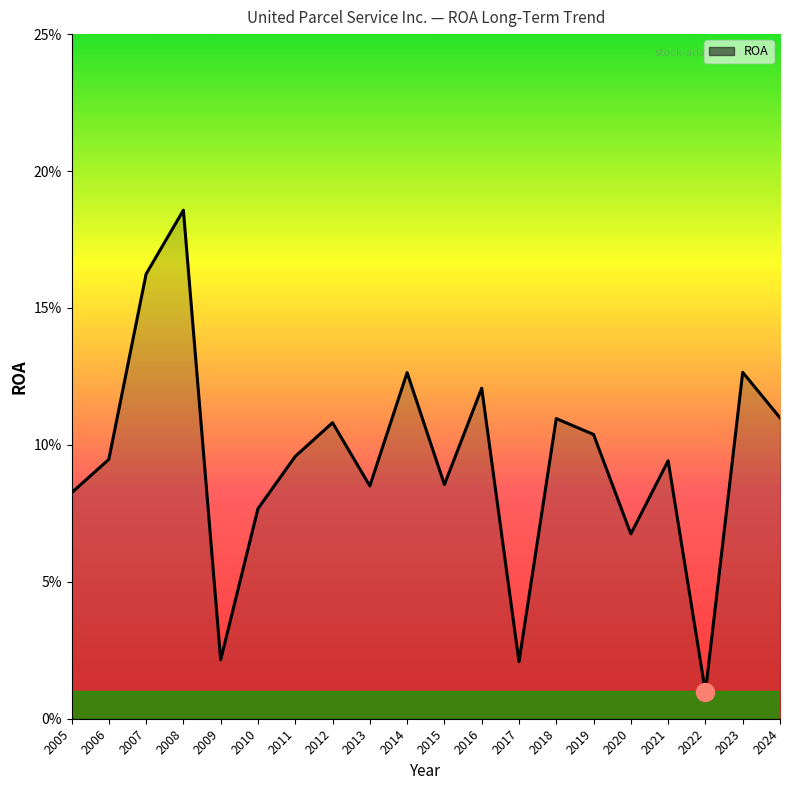

Does the chart have visible grid lines?

No